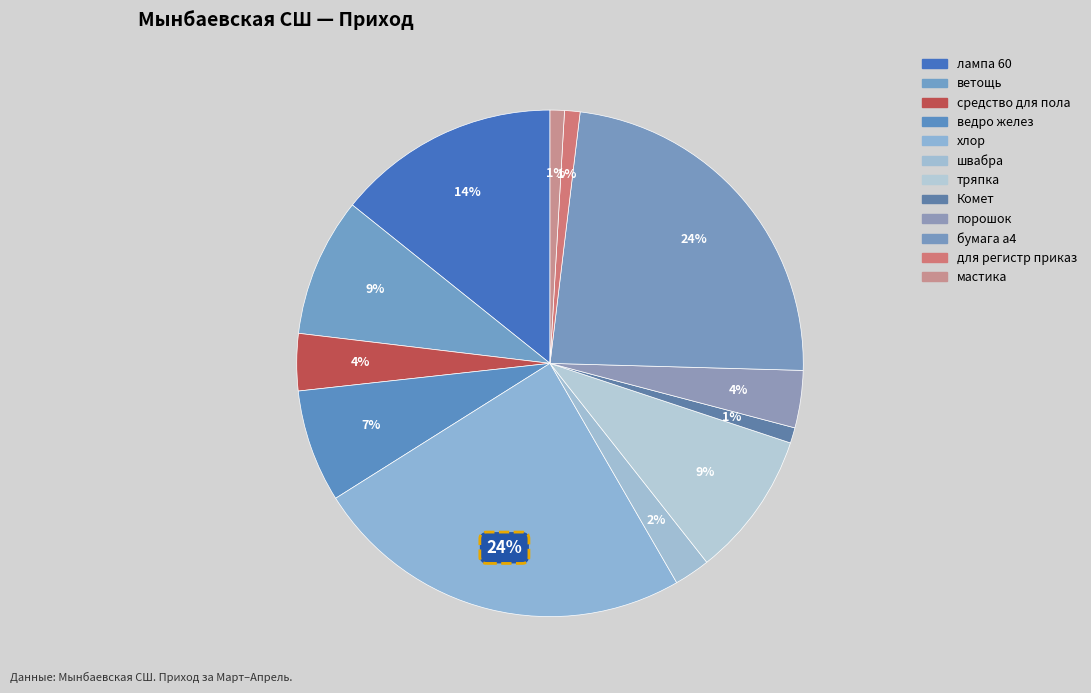

How many segments does this pie chart have?

12